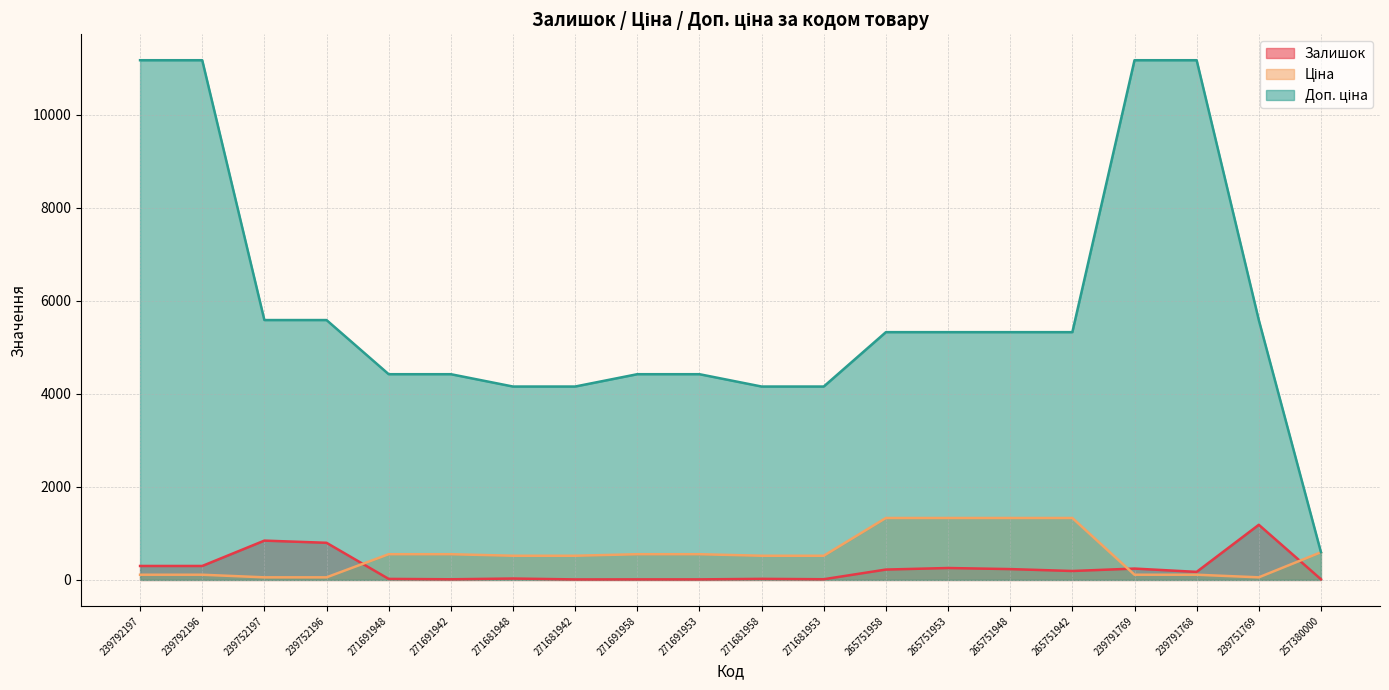

Where does the Доп. ціна series first go above 5324?

239792197